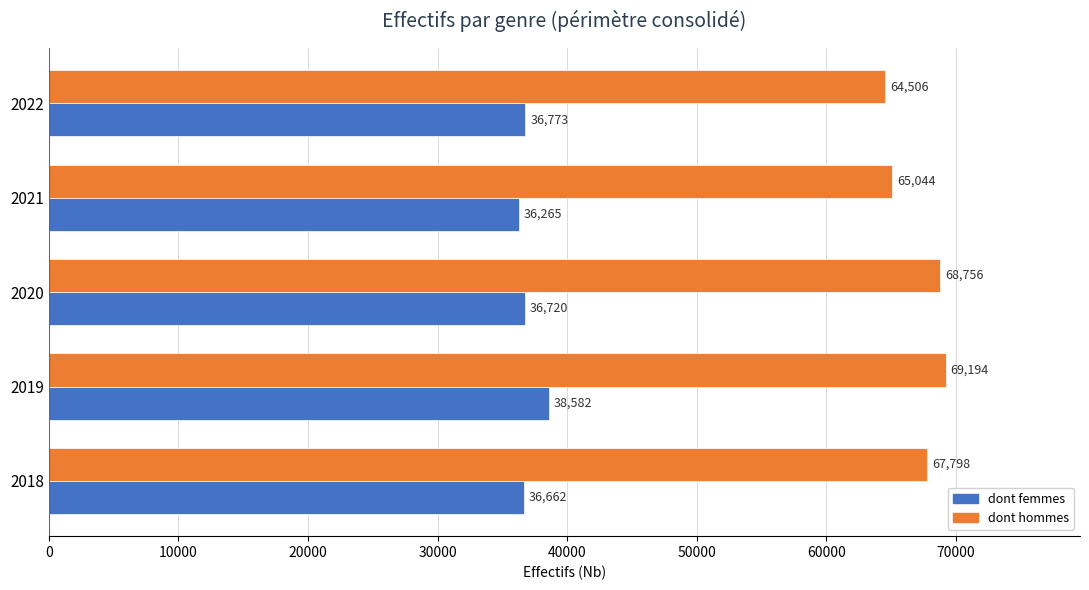

At which category does the chart reach its peak across all series?

2019